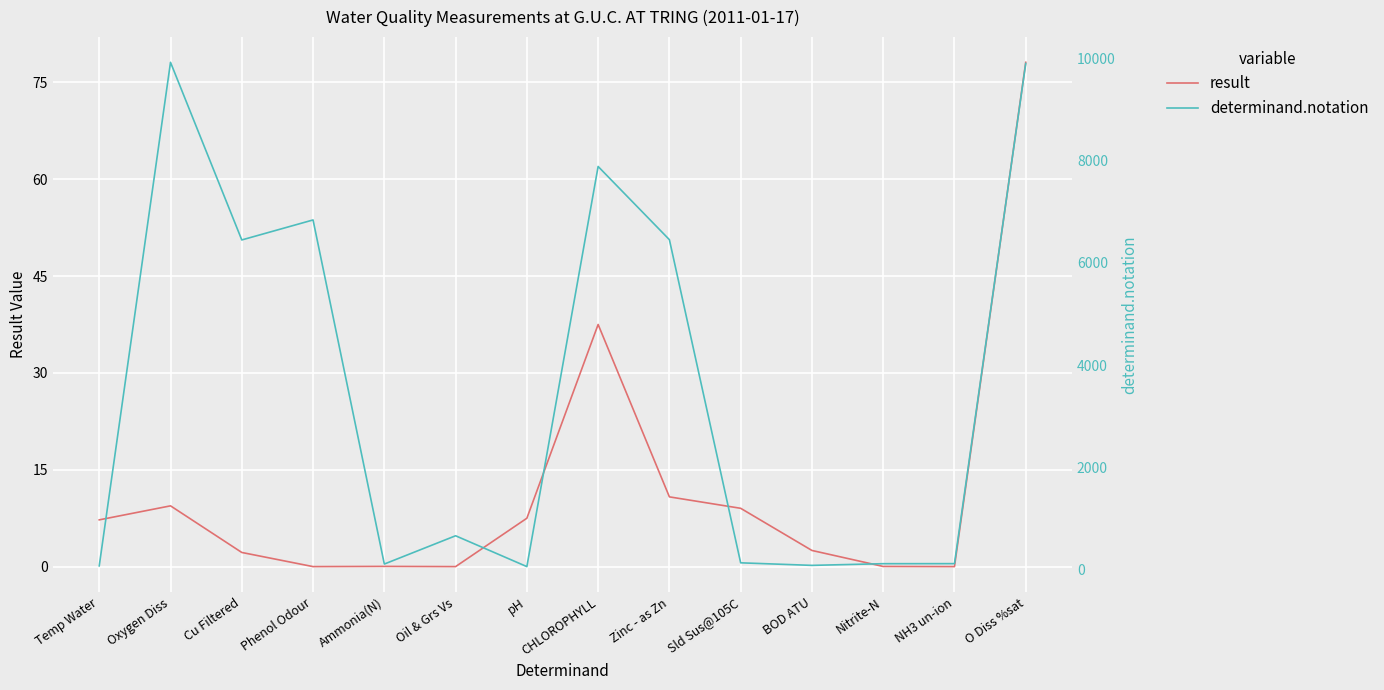

Which series has the largest total across all categories?

determinand.notation